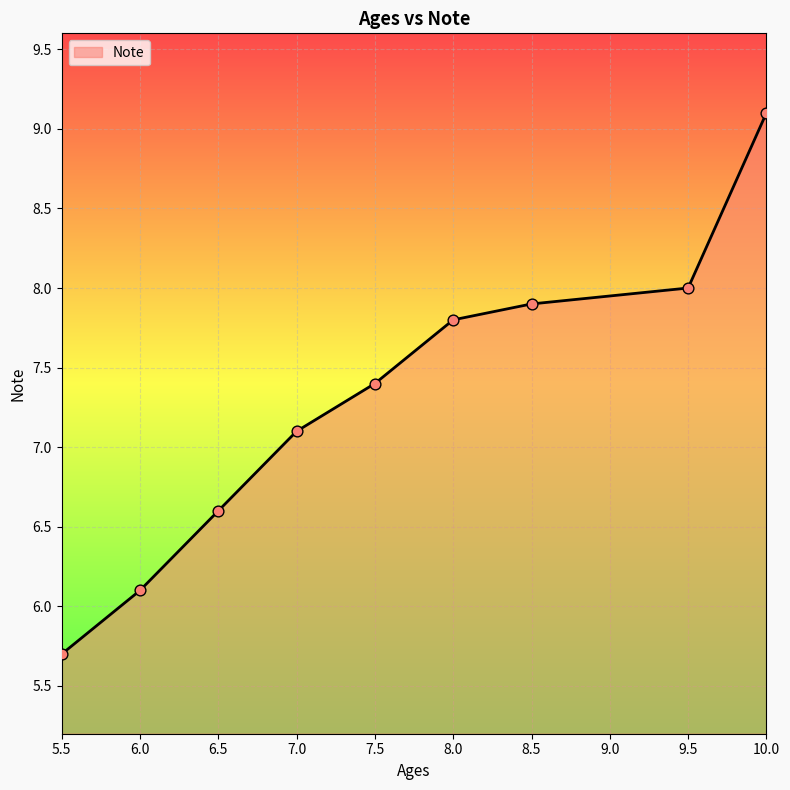

Between 7.5 and 8.0, which is larger?

8.0